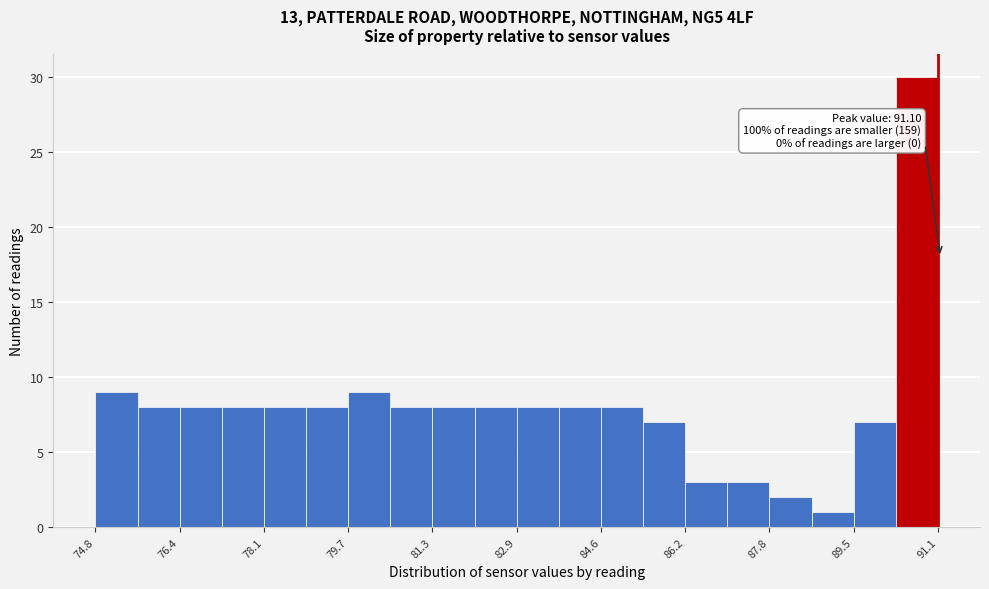

Which range on the x-axis has the tallest bar?

90.2 to 91.2